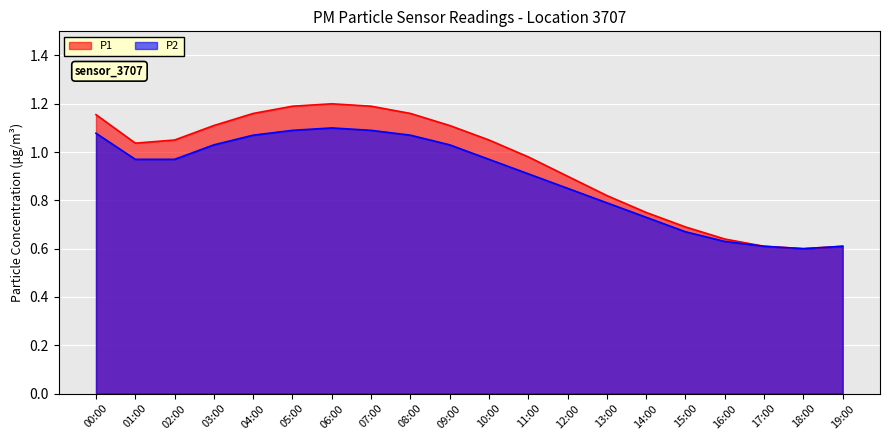

At 19:00, list the series in order from largest to smallest.

P1, P2